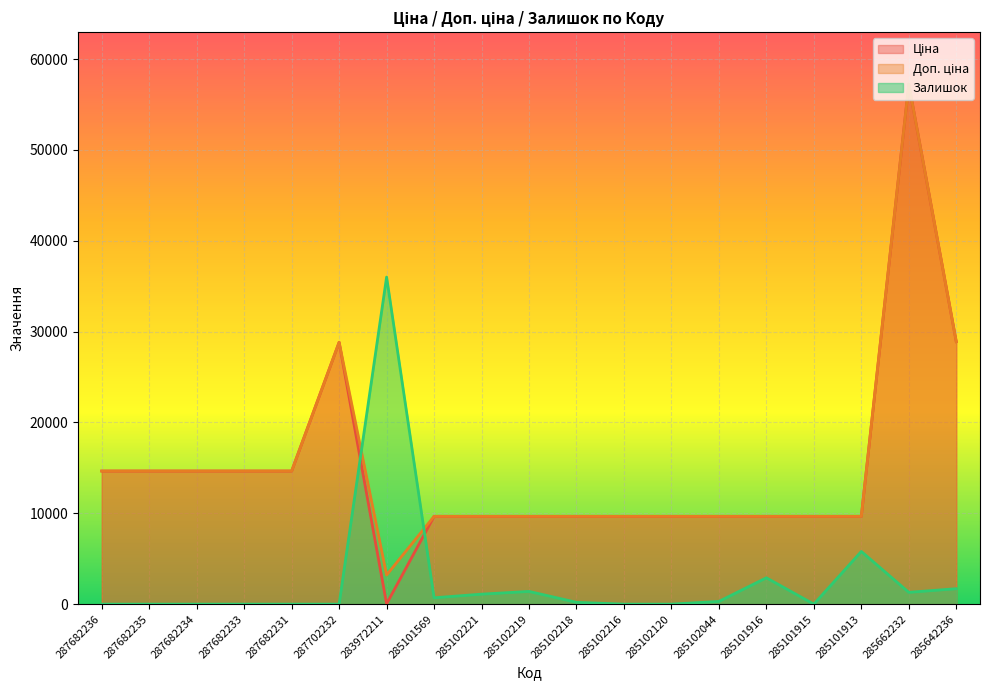

What is the sum of the Доп. ціна values at 283972211 and 287682233?

17854.6